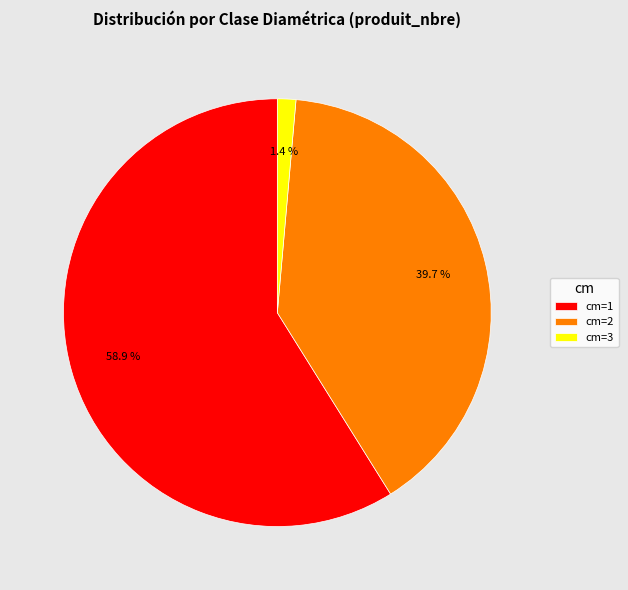

How many slices are in this pie chart?

3